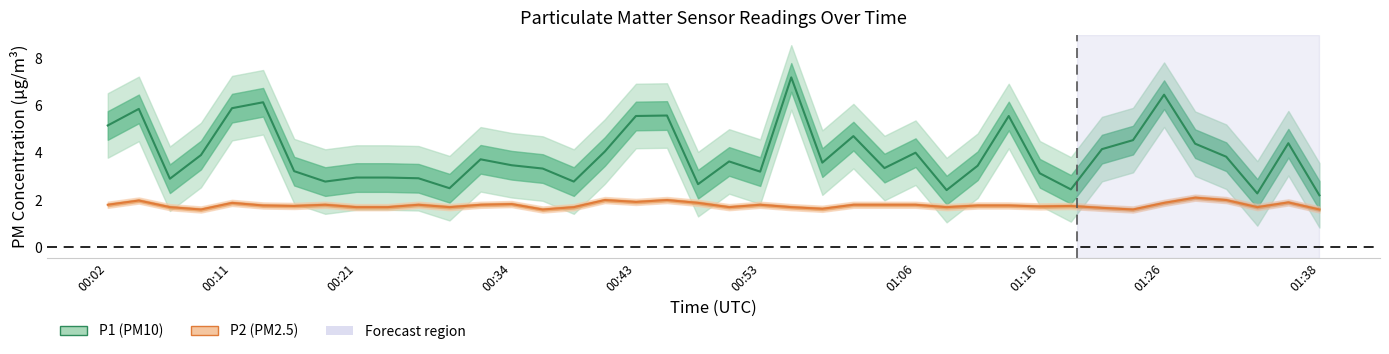

True or false: P1 and P2 cross at least once.

False